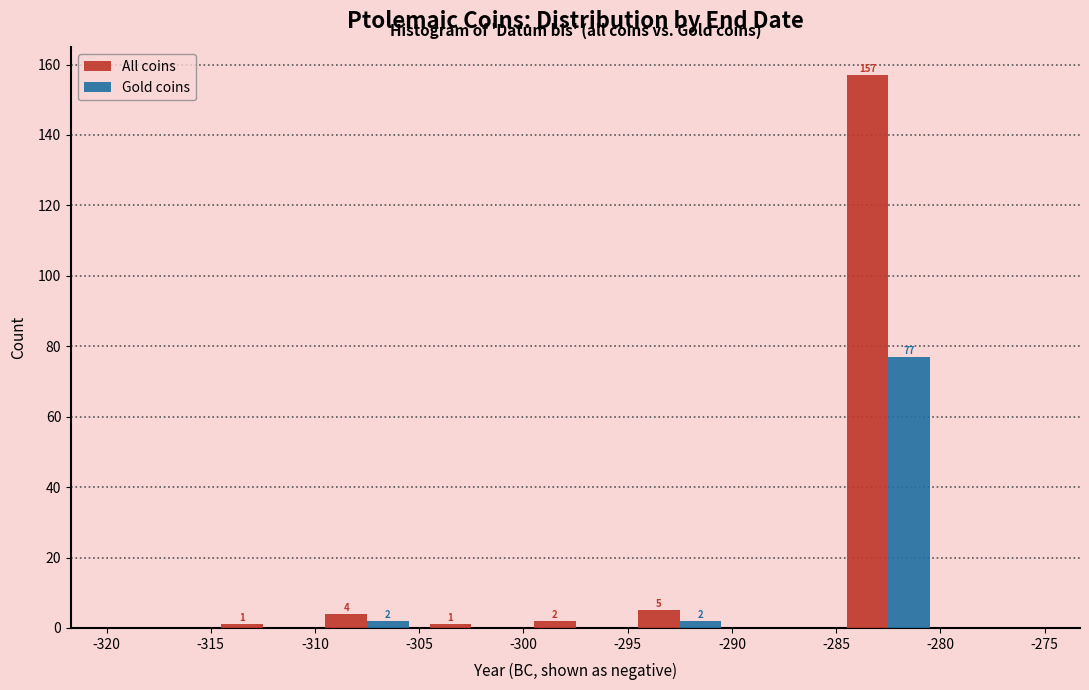

In the All coins series, which range on the x-axis has the tallest bar?

-285 to -280